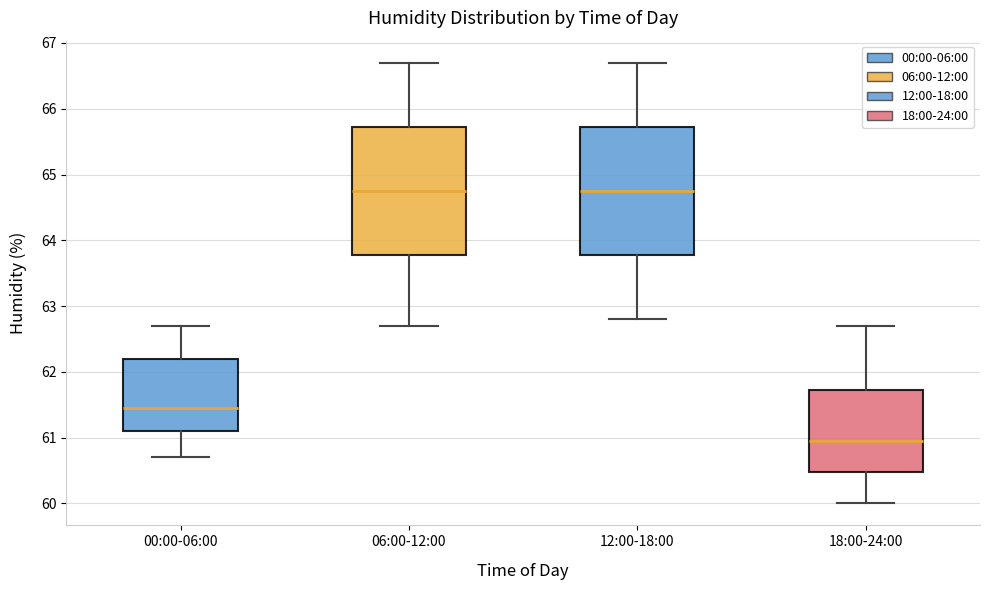

Reading left to right, read every box against the y-axis: the position of its median line, the range the box covers, and the ends of its whiskers. The values are not printed on the chart, so give them approximately, as read against the axis.

00:00-06:00: median 61.5, box 61.1 to 62.2, whiskers 60.7 to 62.7
06:00-12:00: median 64.8, box 63.8 to 65.7, whiskers 62.7 to 66.7
12:00-18:00: median 64.8, box 63.8 to 65.7, whiskers 62.8 to 66.7
18:00-24:00: median 61.0, box 60.5 to 61.7, whiskers 60.0 to 62.7